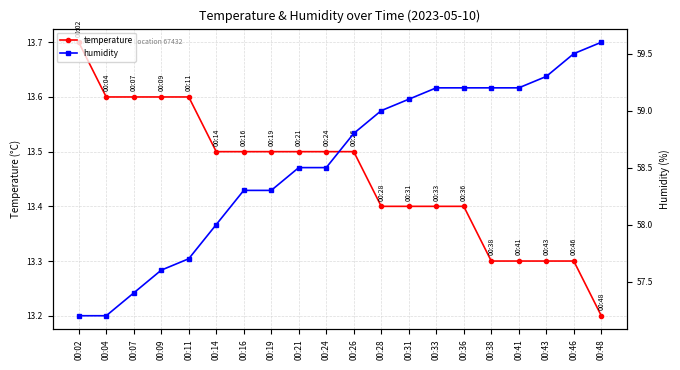

True or false: temperature and humidity cross at least once.

False